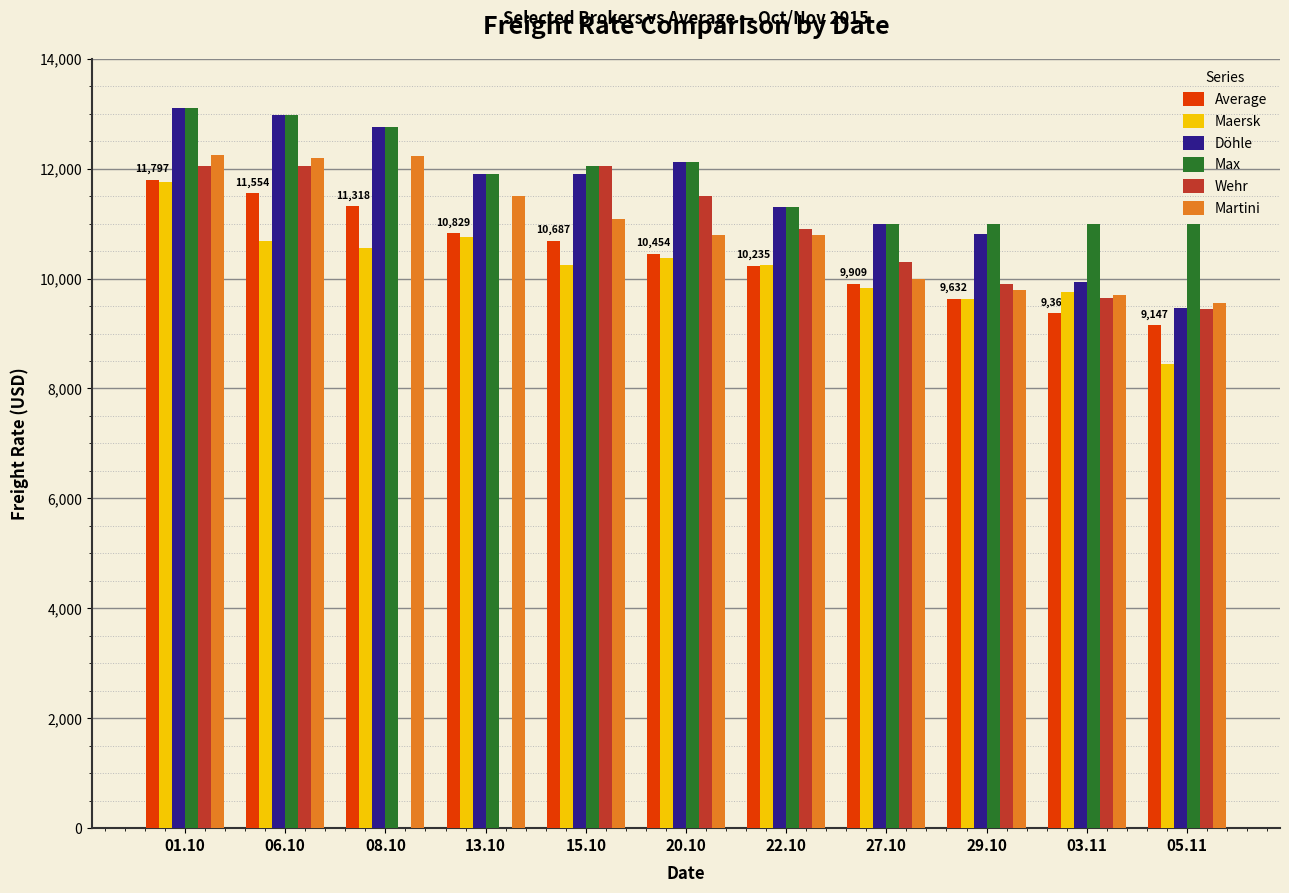

Which series has the largest total across all categories?

Max